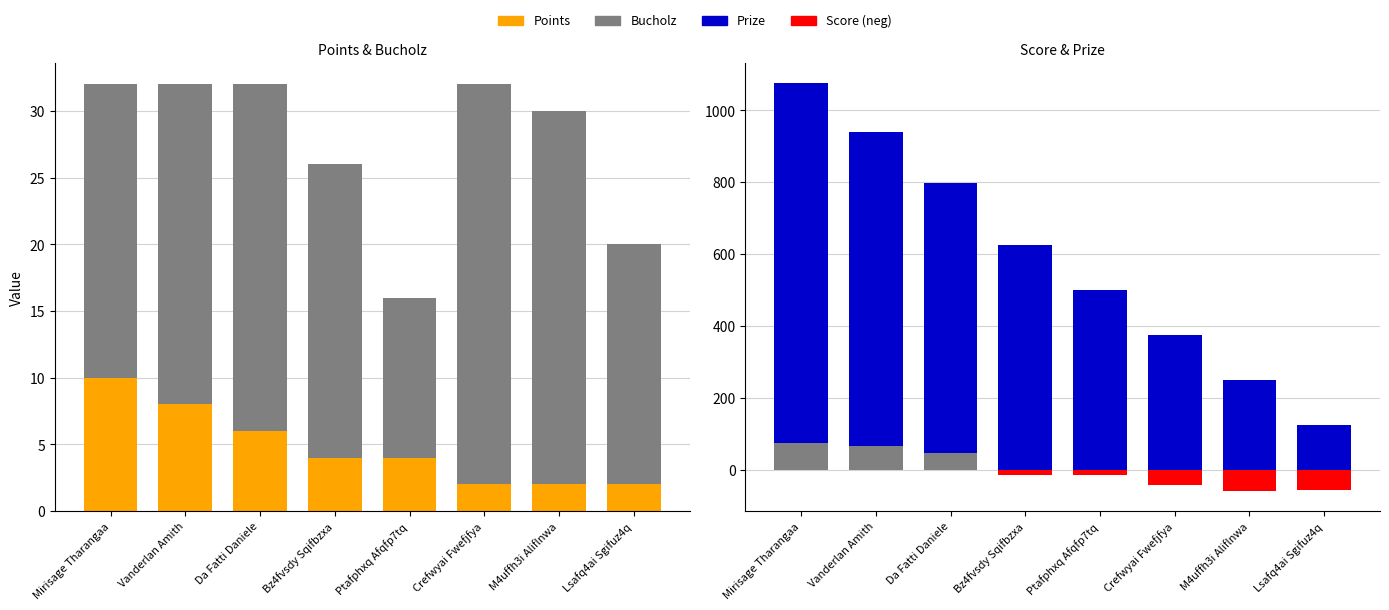

At which label does Bucholz first exceed 24?

Da Fatti Daniele